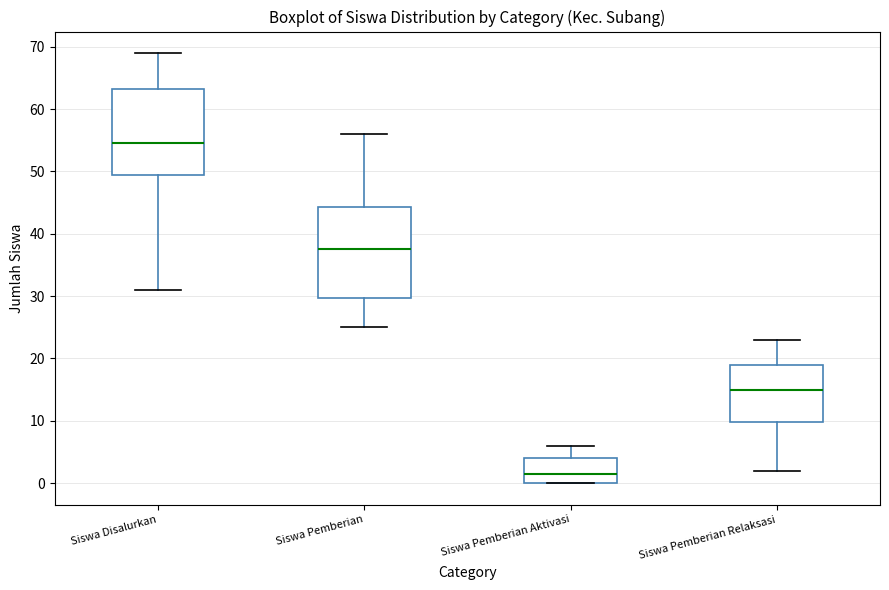

Which box has the highest median line?

Siswa Disalurkan